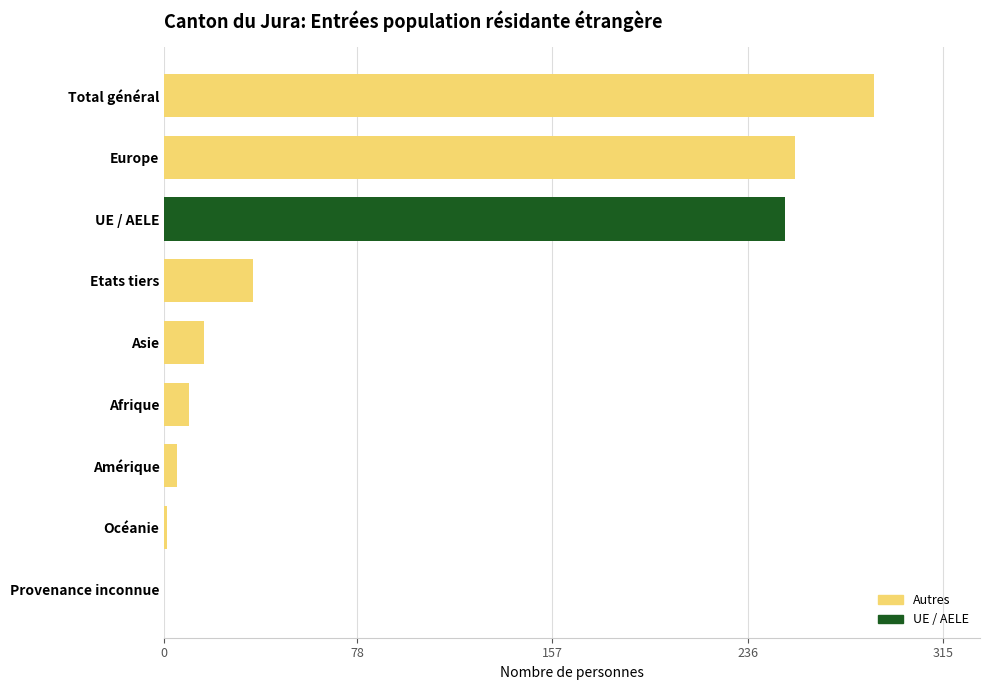

The value at Afrique is 10. True or false?

True